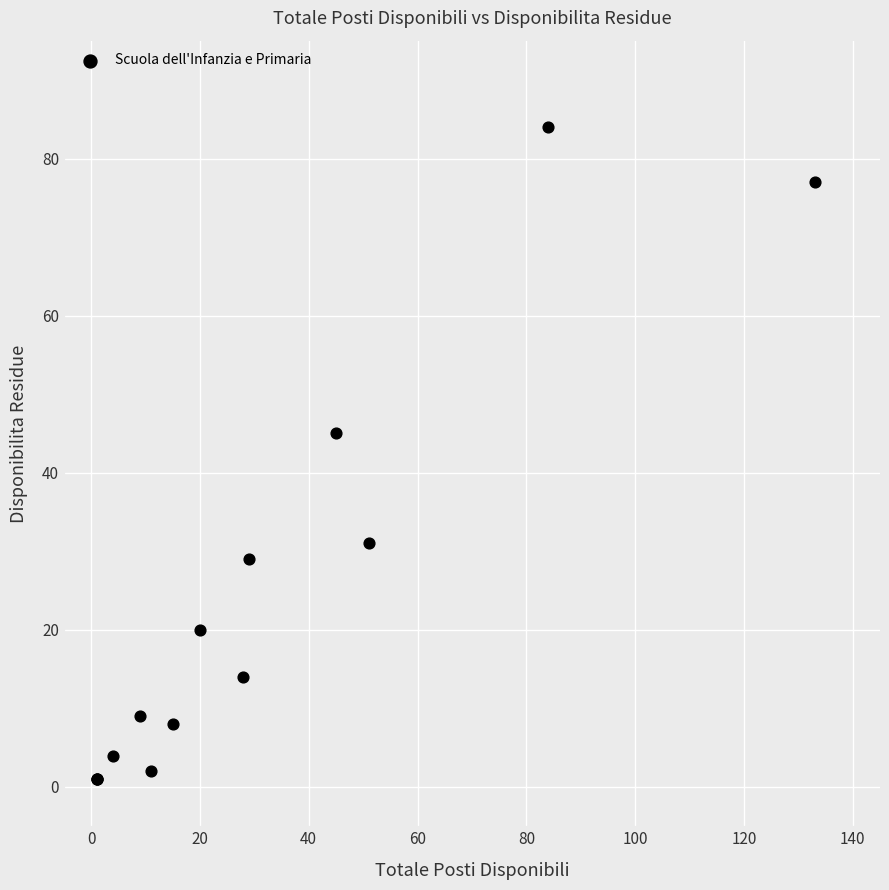

What Y value in the scatter plot is closest to 42?

45